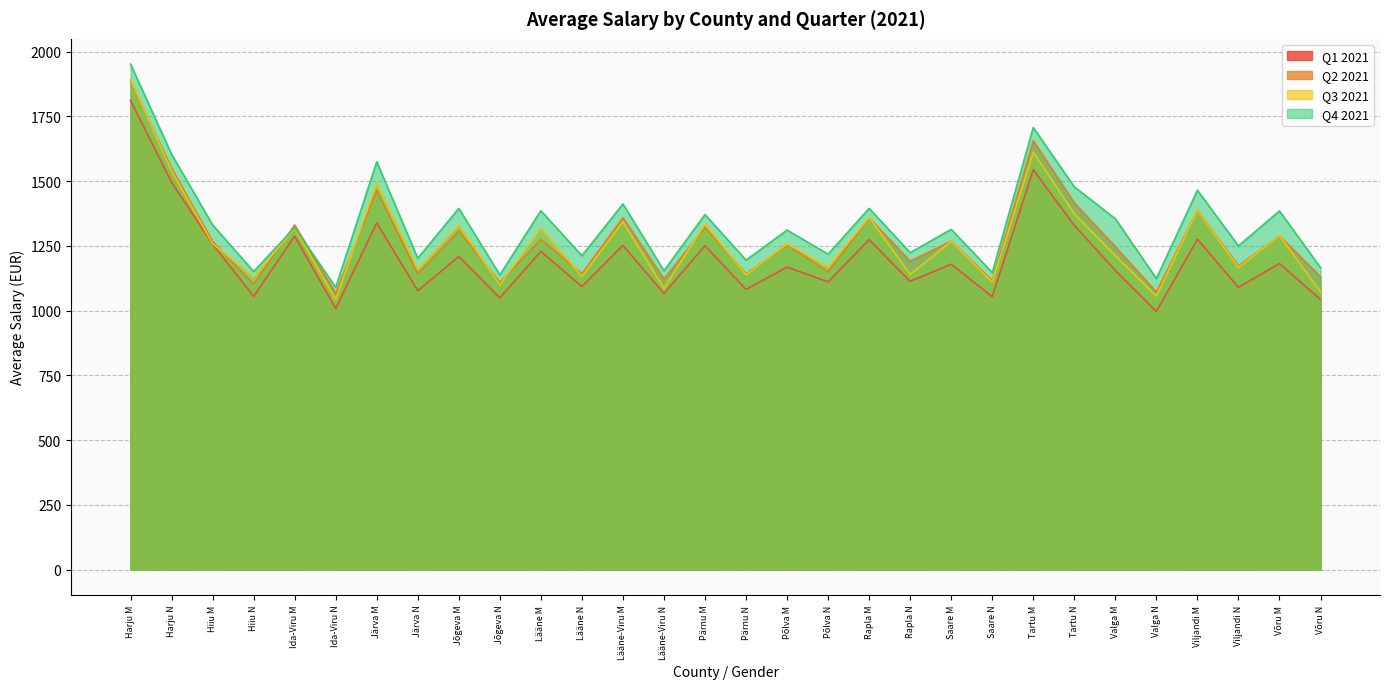

At which category does the chart reach its minimum across all series?

Valga N